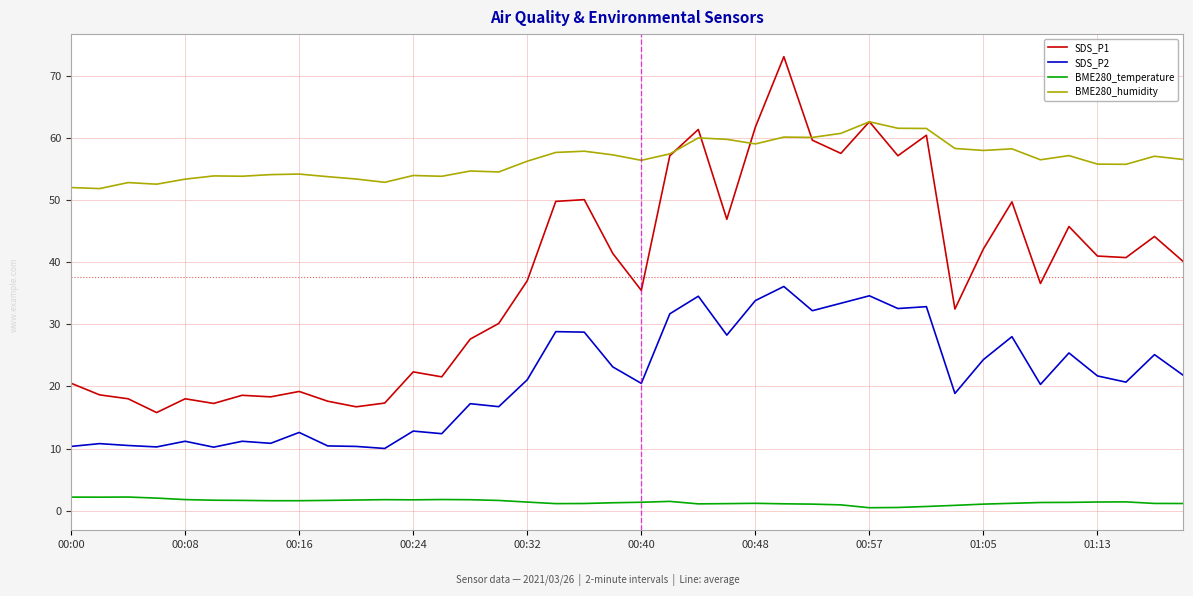

What is the maximum value for SDS_P1?

73.1